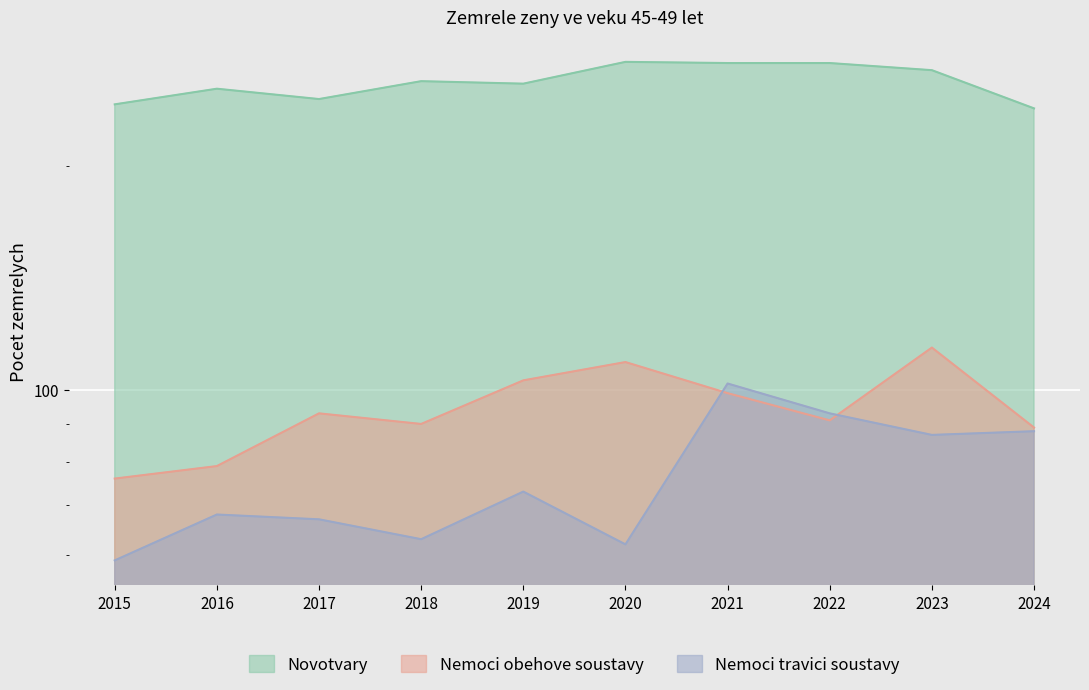

What is the average value of the Nemoci travici soustavy series?

76